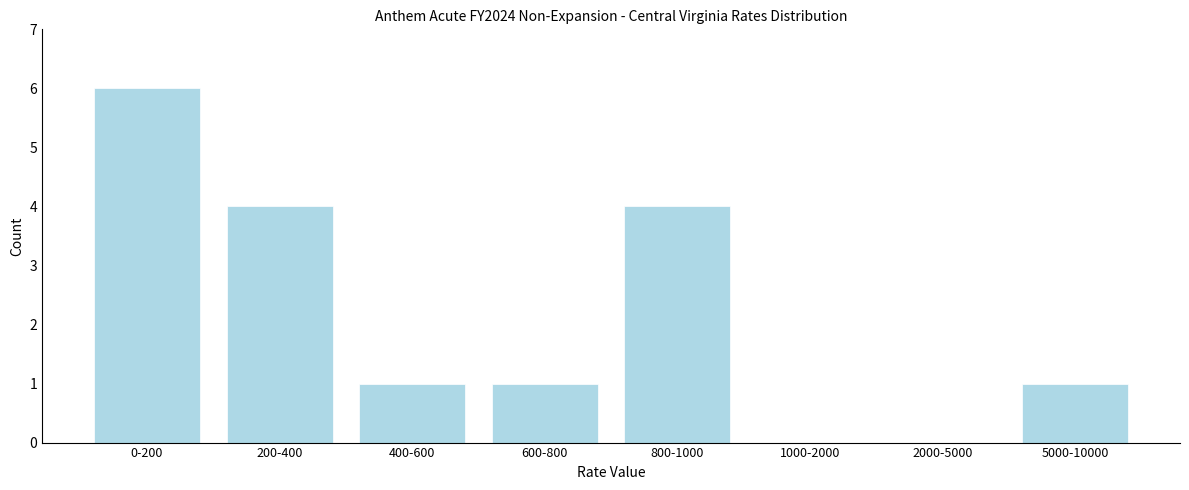

Reading left to right, what are all the values shown in this chart?

0-200=6	200-400=4	400-600=1	600-800=1	800-1000=4	1000-2000=0	2000-5000=0	5000-10000=1